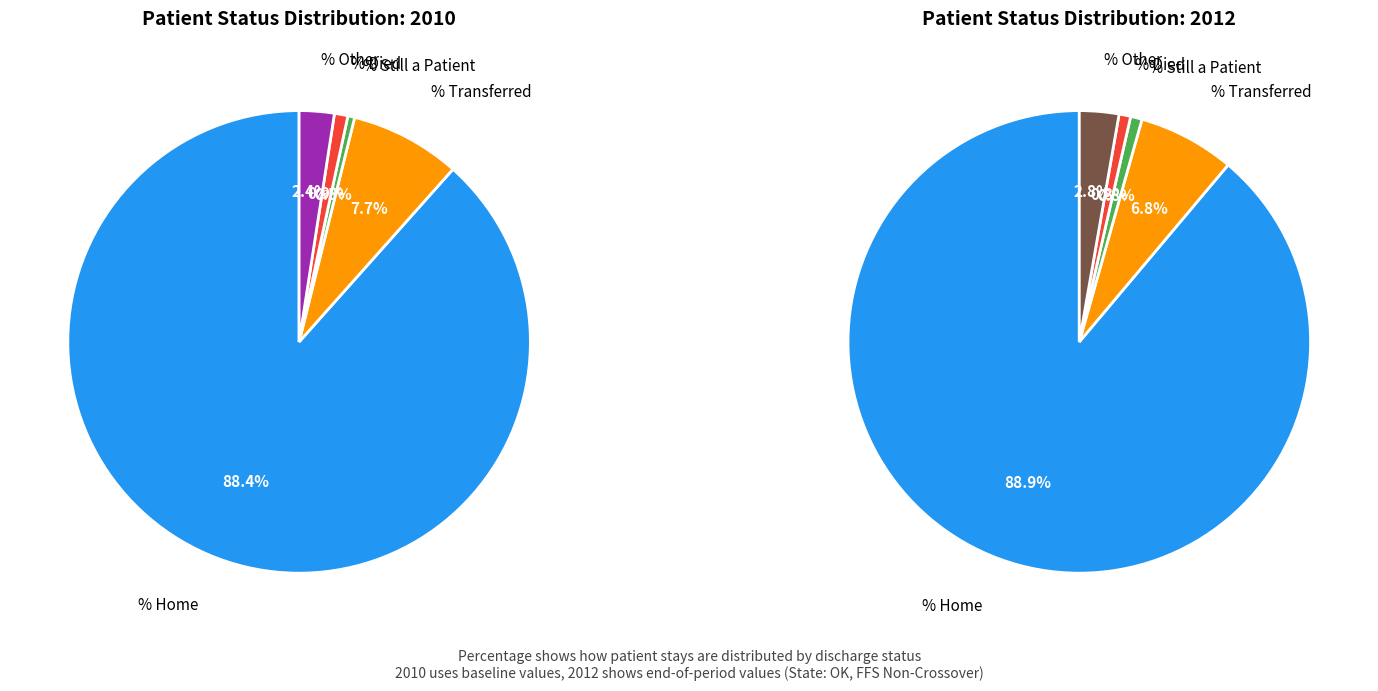

Between % Died and % Still a Patient, which is larger?

% Died